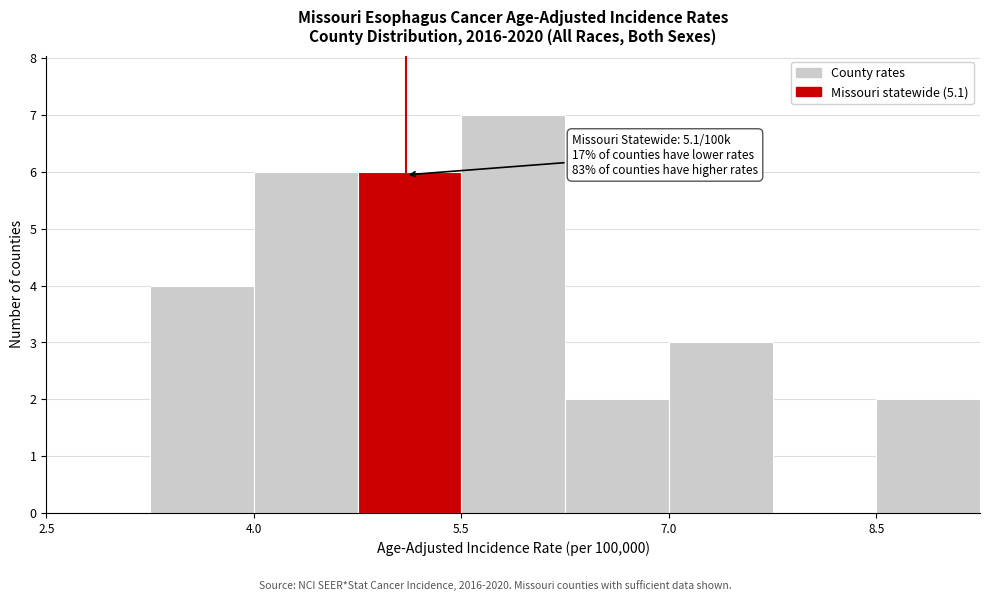

Read against the x-axis, roughly where is the centre of the tallest bar?

5.8